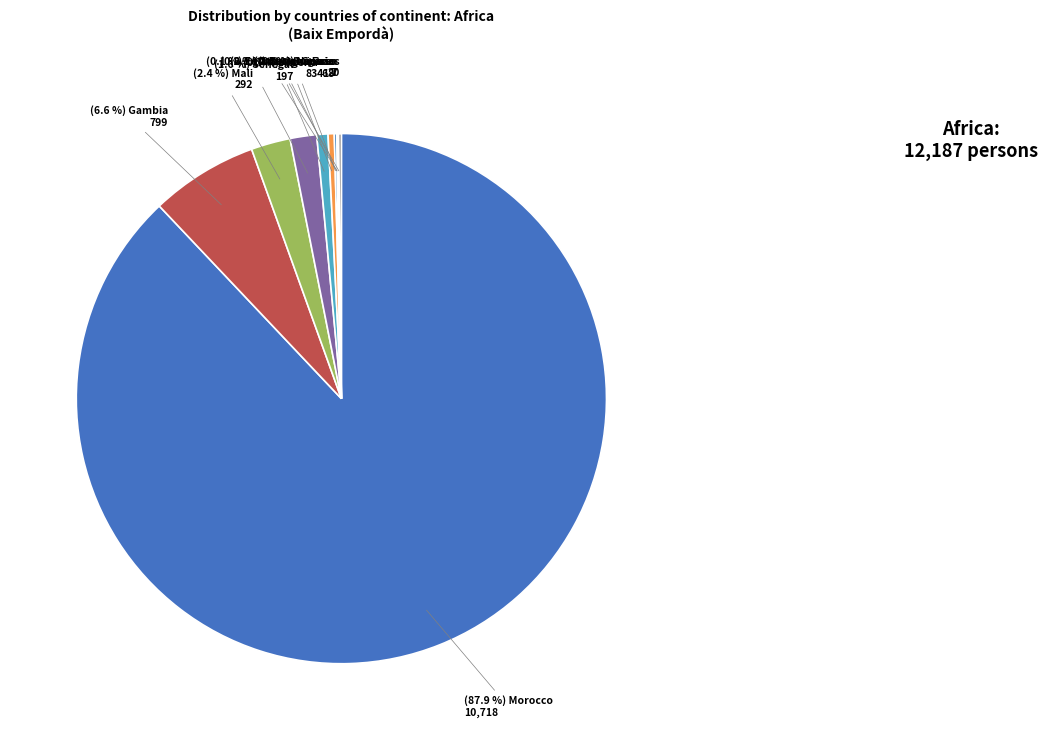

To the nearest percent, what is the average slice percentage?

10%